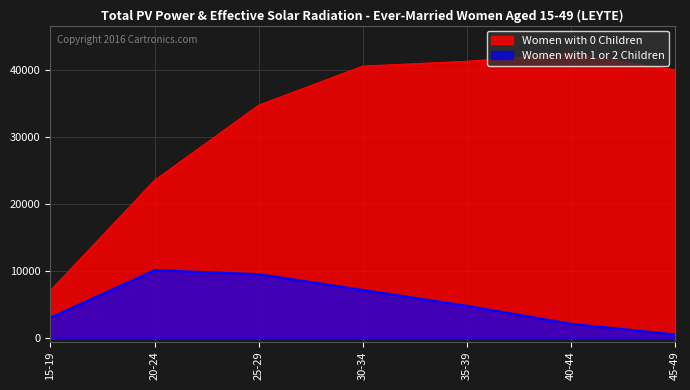

Which category has the lowest value across all series?

45-49